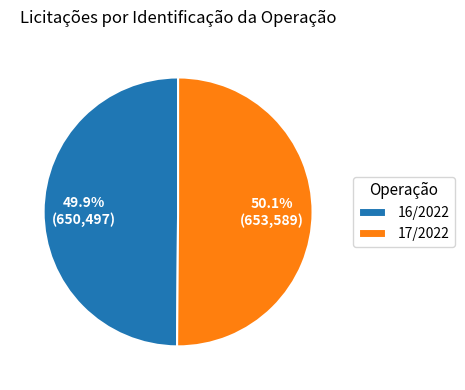

True or false: 16/2022 accounts for 35% of the total.

False